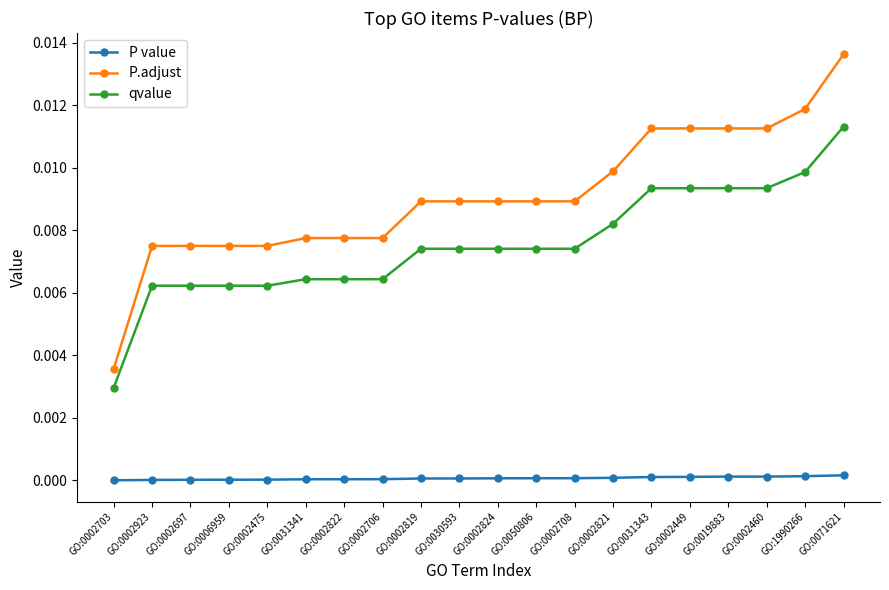

The value of qvalue at GO:0002819 is 0.0. True or false?

True